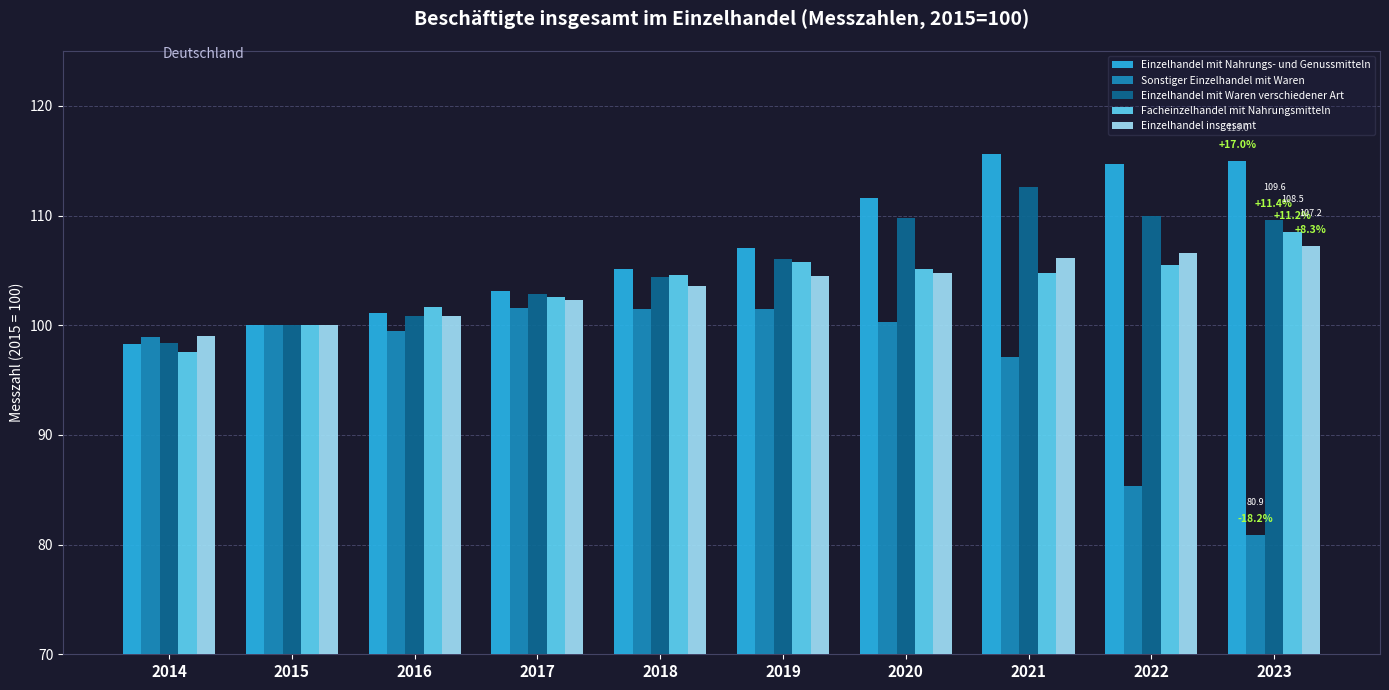

How many categories are shown in the chart?

10